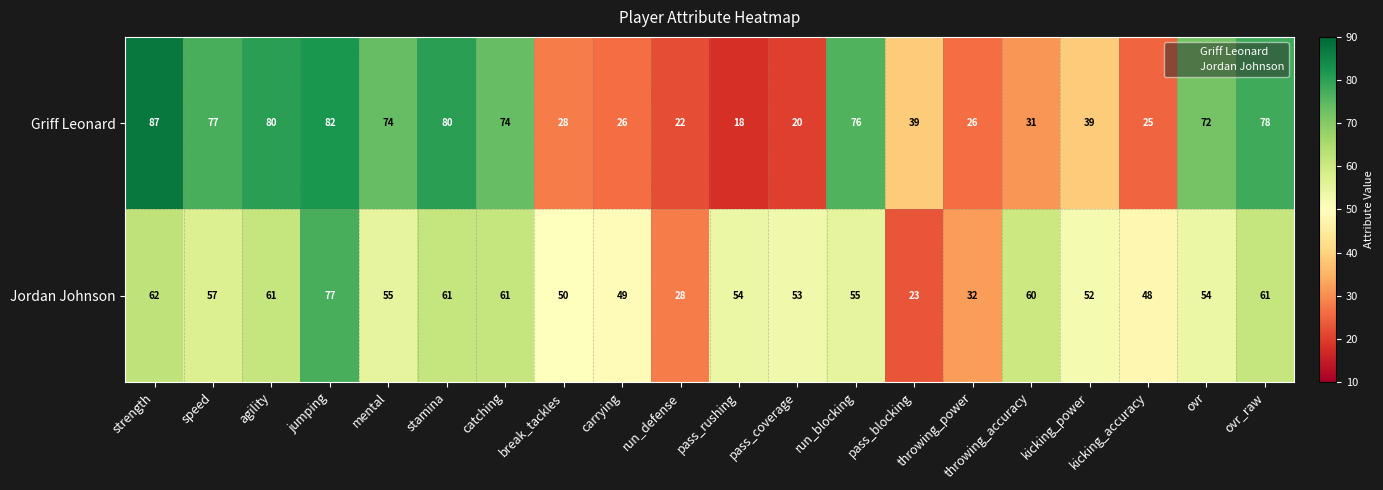

What is the minimum value for Jordan Johnson?

23